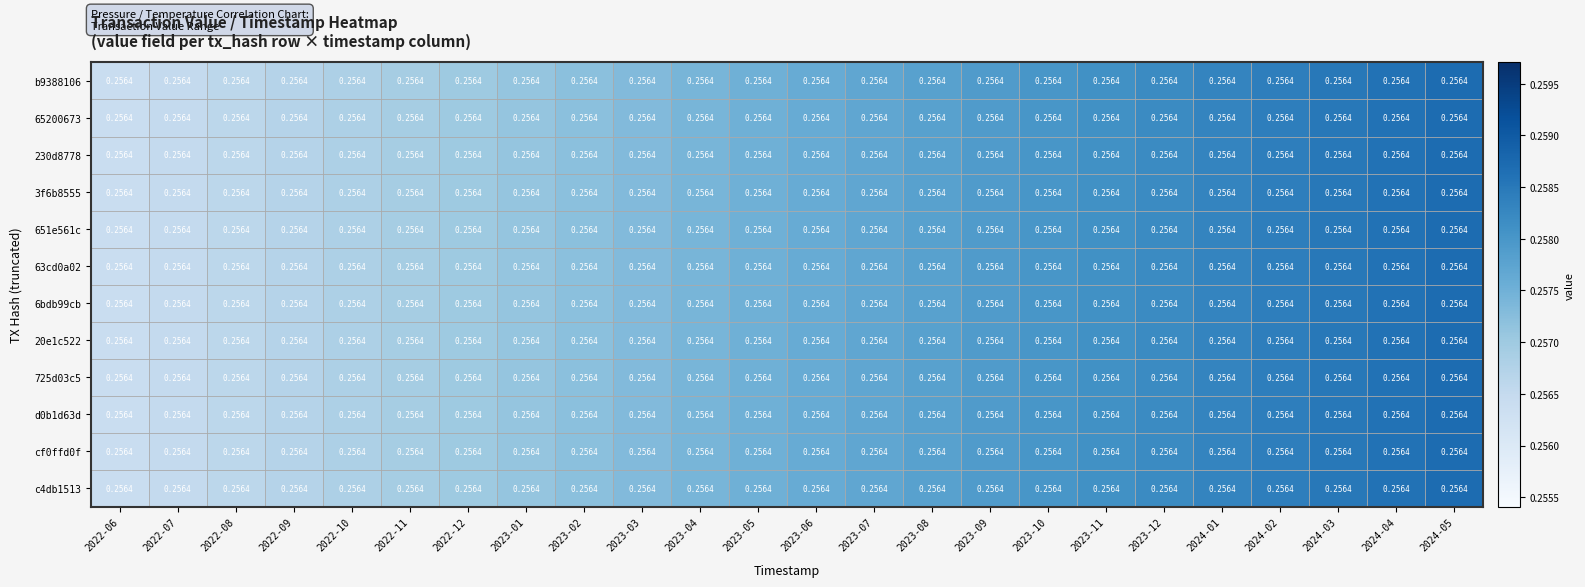

Reading left to right, list all the values displayed in this chart.

b9388106: 2022-06=0.3	2022-07=0.3	2022-08=0.3	2022-09=0.3	2022-10=0.3	2022-11=0.3	2022-12=0.3	2023-01=0.3	2023-02=0.3	2023-03=0.3	2023-04=0.3	2023-05=0.3	2023-06=0.3	2023-07=0.3	2023-08=0.3	2023-09=0.3	2023-10=0.3	2023-11=0.3	2023-12=0.3	2024-01=0.3	2024-02=0.3	2024-03=0.3	2024-04=0.3	2024-05=0.3
65200673: 2022-06=0.3	2022-07=0.3	2022-08=0.3	2022-09=0.3	2022-10=0.3	2022-11=0.3	2022-12=0.3	2023-01=0.3	2023-02=0.3	2023-03=0.3	2023-04=0.3	2023-05=0.3	2023-06=0.3	2023-07=0.3	2023-08=0.3	2023-09=0.3	2023-10=0.3	2023-11=0.3	2023-12=0.3	2024-01=0.3	2024-02=0.3	2024-03=0.3	2024-04=0.3	2024-05=0.3
230d8778: 2022-06=0.3	2022-07=0.3	2022-08=0.3	2022-09=0.3	2022-10=0.3	2022-11=0.3	2022-12=0.3	2023-01=0.3	2023-02=0.3	2023-03=0.3	2023-04=0.3	2023-05=0.3	2023-06=0.3	2023-07=0.3	2023-08=0.3	2023-09=0.3	2023-10=0.3	2023-11=0.3	2023-12=0.3	2024-01=0.3	2024-02=0.3	2024-03=0.3	2024-04=0.3	2024-05=0.3
3f6b8555: 2022-06=0.3	2022-07=0.3	2022-08=0.3	2022-09=0.3	2022-10=0.3	2022-11=0.3	2022-12=0.3	2023-01=0.3	2023-02=0.3	2023-03=0.3	2023-04=0.3	2023-05=0.3	2023-06=0.3	2023-07=0.3	2023-08=0.3	2023-09=0.3	2023-10=0.3	2023-11=0.3	2023-12=0.3	2024-01=0.3	2024-02=0.3	2024-03=0.3	2024-04=0.3	2024-05=0.3
651e561c: 2022-06=0.3	2022-07=0.3	2022-08=0.3	2022-09=0.3	2022-10=0.3	2022-11=0.3	2022-12=0.3	2023-01=0.3	2023-02=0.3	2023-03=0.3	2023-04=0.3	2023-05=0.3	2023-06=0.3	2023-07=0.3	2023-08=0.3	2023-09=0.3	2023-10=0.3	2023-11=0.3	2023-12=0.3	2024-01=0.3	2024-02=0.3	2024-03=0.3	2024-04=0.3	2024-05=0.3
63cd0a02: 2022-06=0.3	2022-07=0.3	2022-08=0.3	2022-09=0.3	2022-10=0.3	2022-11=0.3	2022-12=0.3	2023-01=0.3	2023-02=0.3	2023-03=0.3	2023-04=0.3	2023-05=0.3	2023-06=0.3	2023-07=0.3	2023-08=0.3	2023-09=0.3	2023-10=0.3	2023-11=0.3	2023-12=0.3	2024-01=0.3	2024-02=0.3	2024-03=0.3	2024-04=0.3	2024-05=0.3
6bdb99cb: 2022-06=0.3	2022-07=0.3	2022-08=0.3	2022-09=0.3	2022-10=0.3	2022-11=0.3	2022-12=0.3	2023-01=0.3	2023-02=0.3	2023-03=0.3	2023-04=0.3	2023-05=0.3	2023-06=0.3	2023-07=0.3	2023-08=0.3	2023-09=0.3	2023-10=0.3	2023-11=0.3	2023-12=0.3	2024-01=0.3	2024-02=0.3	2024-03=0.3	2024-04=0.3	2024-05=0.3
20e1c522: 2022-06=0.3	2022-07=0.3	2022-08=0.3	2022-09=0.3	2022-10=0.3	2022-11=0.3	2022-12=0.3	2023-01=0.3	2023-02=0.3	2023-03=0.3	2023-04=0.3	2023-05=0.3	2023-06=0.3	2023-07=0.3	2023-08=0.3	2023-09=0.3	2023-10=0.3	2023-11=0.3	2023-12=0.3	2024-01=0.3	2024-02=0.3	2024-03=0.3	2024-04=0.3	2024-05=0.3
725d03c5: 2022-06=0.3	2022-07=0.3	2022-08=0.3	2022-09=0.3	2022-10=0.3	2022-11=0.3	2022-12=0.3	2023-01=0.3	2023-02=0.3	2023-03=0.3	2023-04=0.3	2023-05=0.3	2023-06=0.3	2023-07=0.3	2023-08=0.3	2023-09=0.3	2023-10=0.3	2023-11=0.3	2023-12=0.3	2024-01=0.3	2024-02=0.3	2024-03=0.3	2024-04=0.3	2024-05=0.3
d0b1d63d: 2022-06=0.3	2022-07=0.3	2022-08=0.3	2022-09=0.3	2022-10=0.3	2022-11=0.3	2022-12=0.3	2023-01=0.3	2023-02=0.3	2023-03=0.3	2023-04=0.3	2023-05=0.3	2023-06=0.3	2023-07=0.3	2023-08=0.3	2023-09=0.3	2023-10=0.3	2023-11=0.3	2023-12=0.3	2024-01=0.3	2024-02=0.3	2024-03=0.3	2024-04=0.3	2024-05=0.3
cf0ffd0f: 2022-06=0.3	2022-07=0.3	2022-08=0.3	2022-09=0.3	2022-10=0.3	2022-11=0.3	2022-12=0.3	2023-01=0.3	2023-02=0.3	2023-03=0.3	2023-04=0.3	2023-05=0.3	2023-06=0.3	2023-07=0.3	2023-08=0.3	2023-09=0.3	2023-10=0.3	2023-11=0.3	2023-12=0.3	2024-01=0.3	2024-02=0.3	2024-03=0.3	2024-04=0.3	2024-05=0.3
c4db1513: 2022-06=0.3	2022-07=0.3	2022-08=0.3	2022-09=0.3	2022-10=0.3	2022-11=0.3	2022-12=0.3	2023-01=0.3	2023-02=0.3	2023-03=0.3	2023-04=0.3	2023-05=0.3	2023-06=0.3	2023-07=0.3	2023-08=0.3	2023-09=0.3	2023-10=0.3	2023-11=0.3	2023-12=0.3	2024-01=0.3	2024-02=0.3	2024-03=0.3	2024-04=0.3	2024-05=0.3